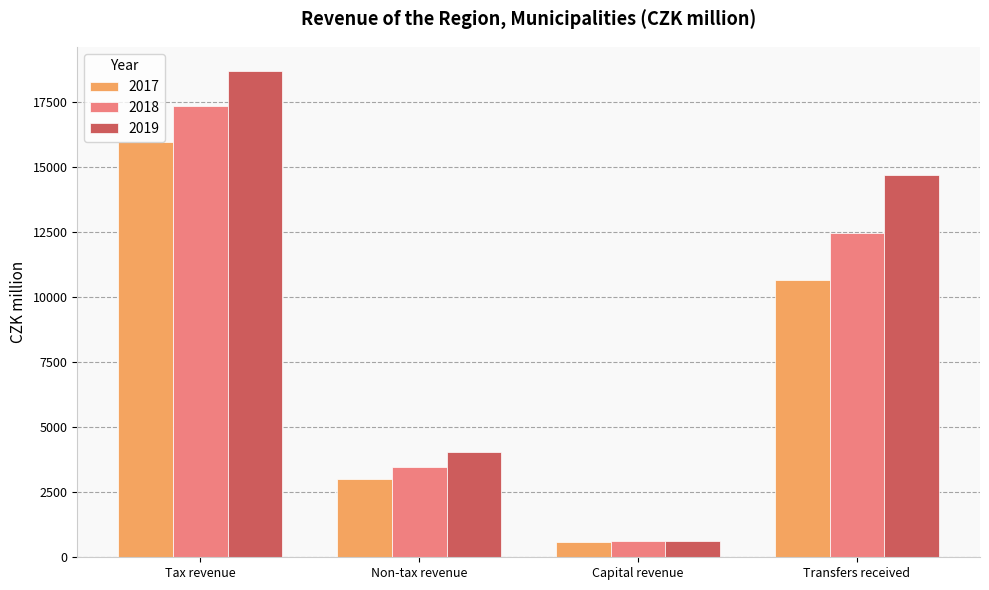

Rank the series by their average value, from highest to lowest.

2019, 2018, 2017